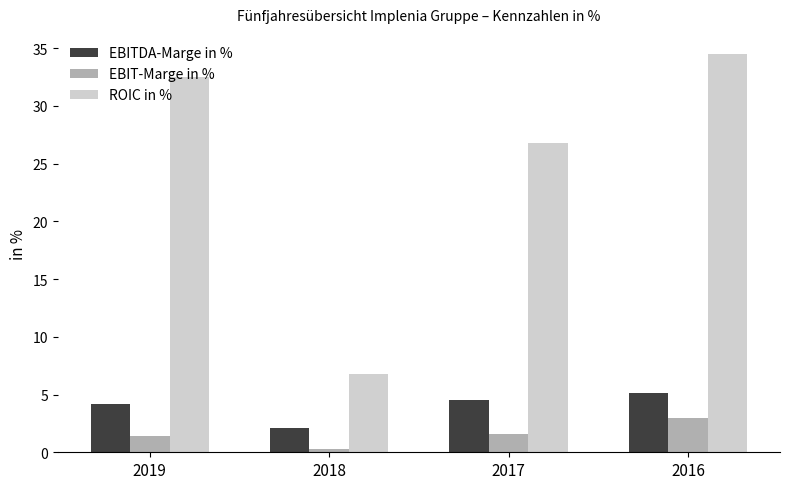

Reading left to right, what are all the values shown in this chart?

EBITDA-Marge in %: 4.2	2.1	4.5	5.1
EBIT-Marge in %: 1.4	0.3	1.6	3.0
ROIC in %: 32.5	6.8	26.8	34.5